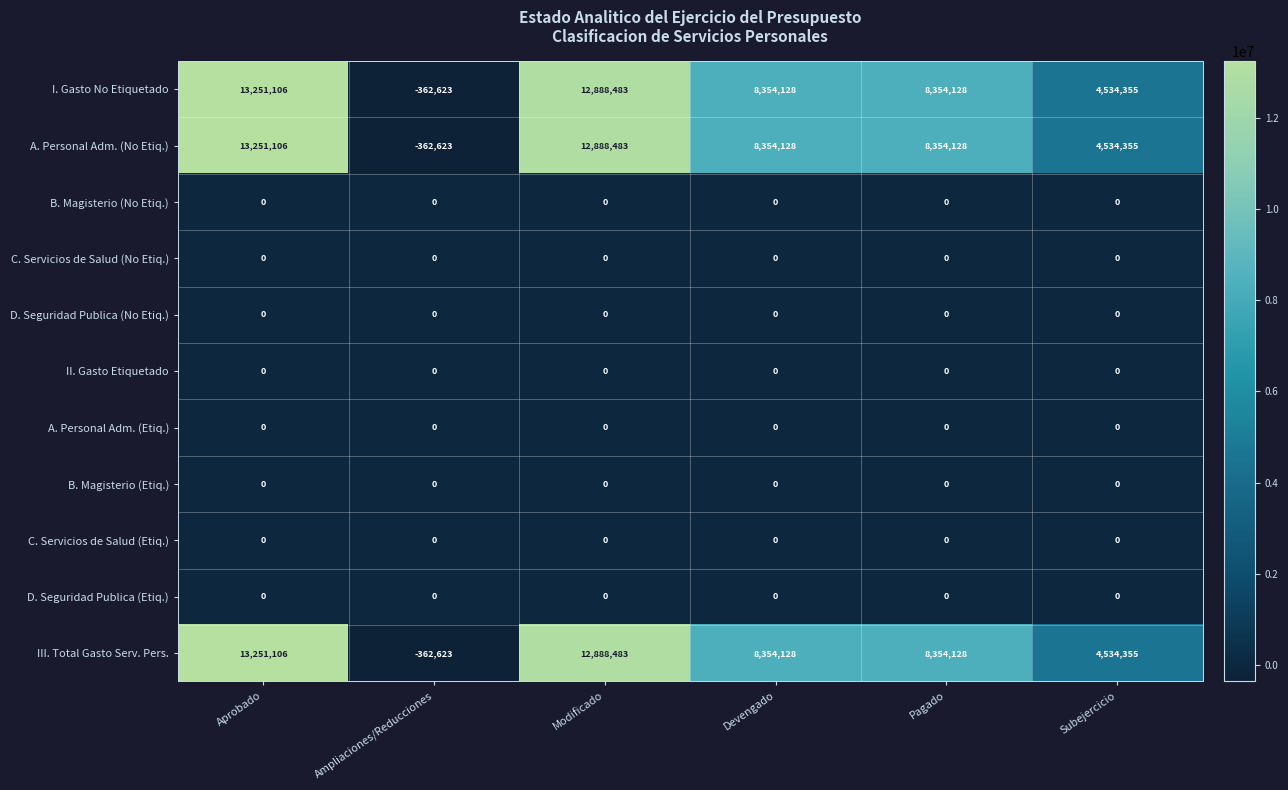

What is the smallest value displayed?

-362623